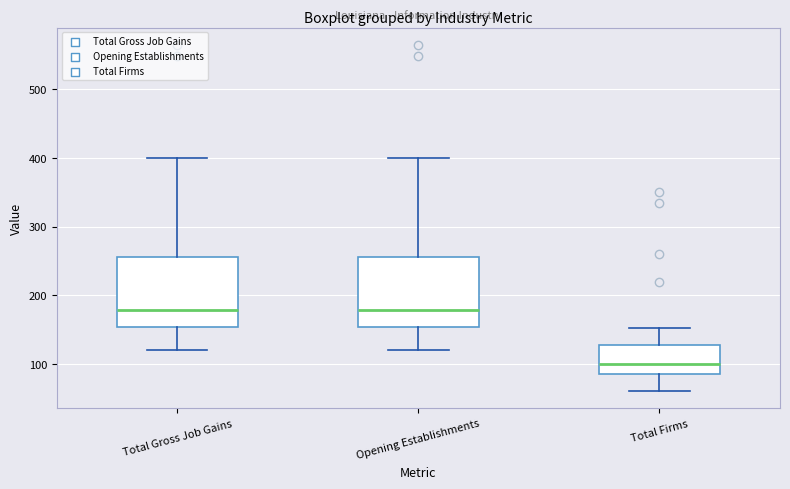

Which box's median line is the lowest?

Total Firms